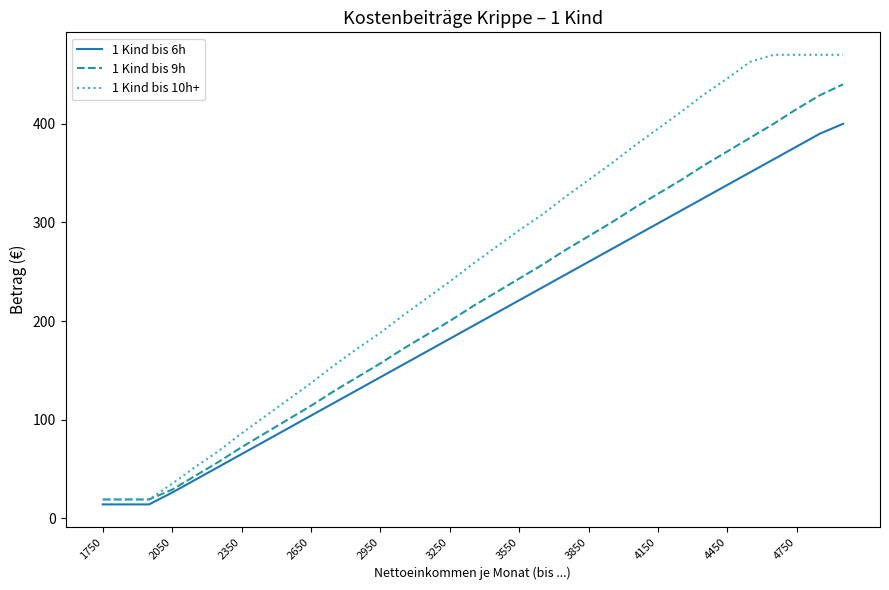

Which series has the largest total across all categories?

1 Kind bis 10h+